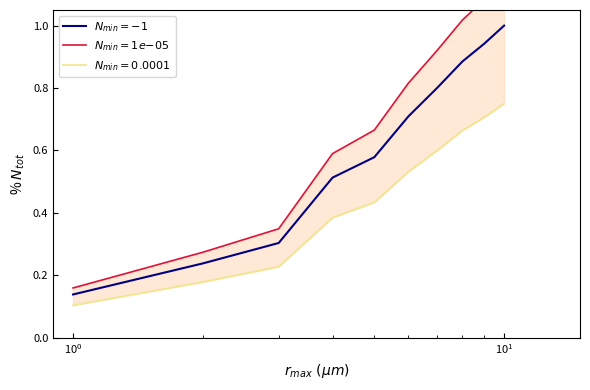

True or false: $N_{min}=-1$ and $N_{min}=1e{-}05$ cross at least once.

False